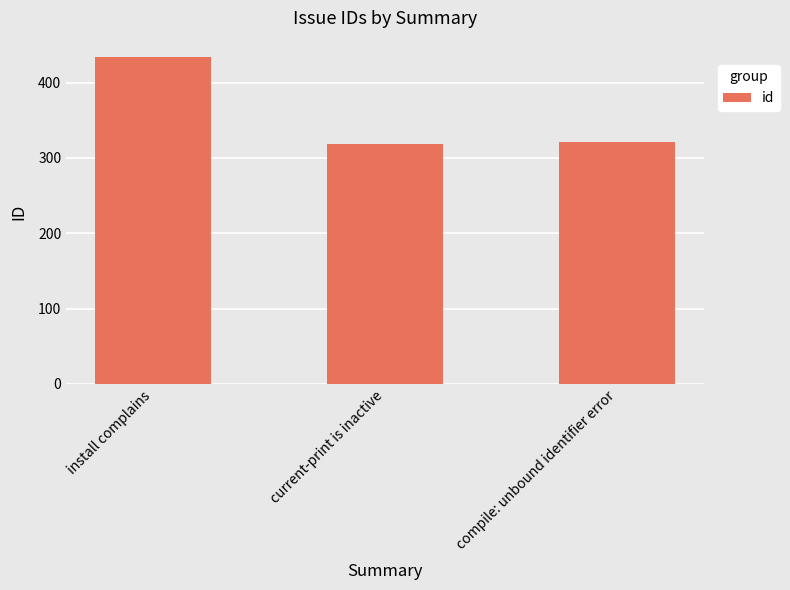

Reading left to right, transcribe all the data shown in this chart.

434	319	321